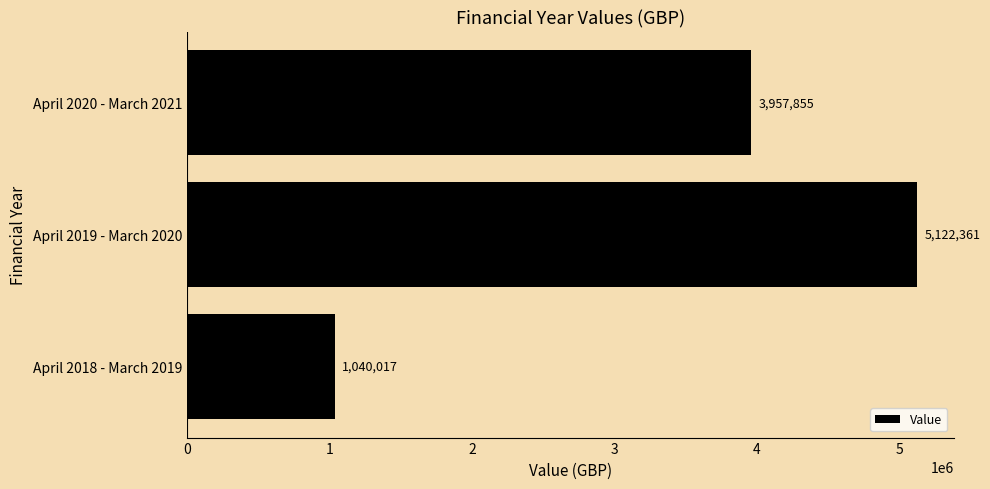

What is the minimum value shown in the chart?

1040017